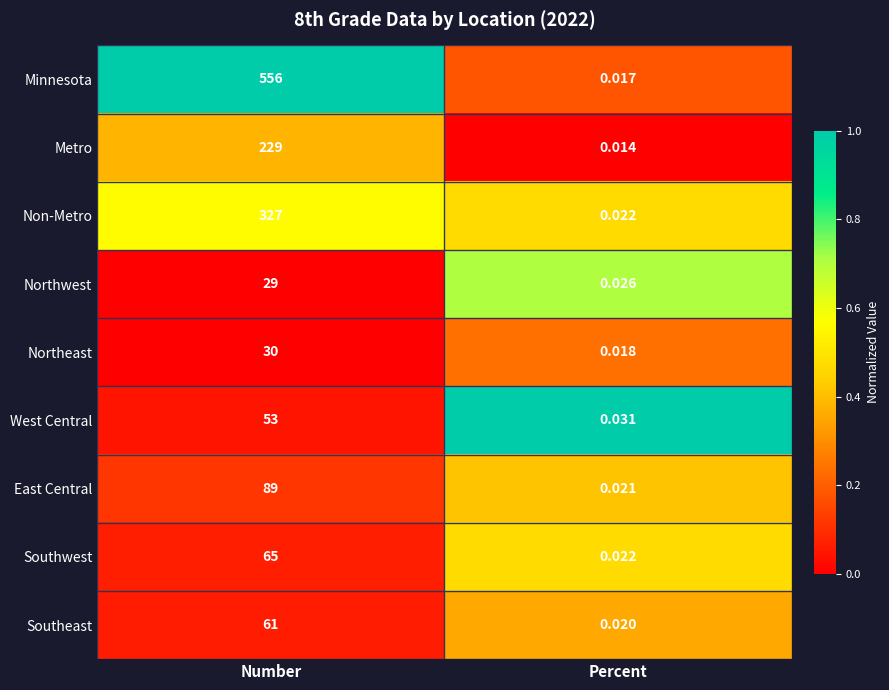

Is the value of Northeast at Number greater than the value of Northwest at Percent?

Yes